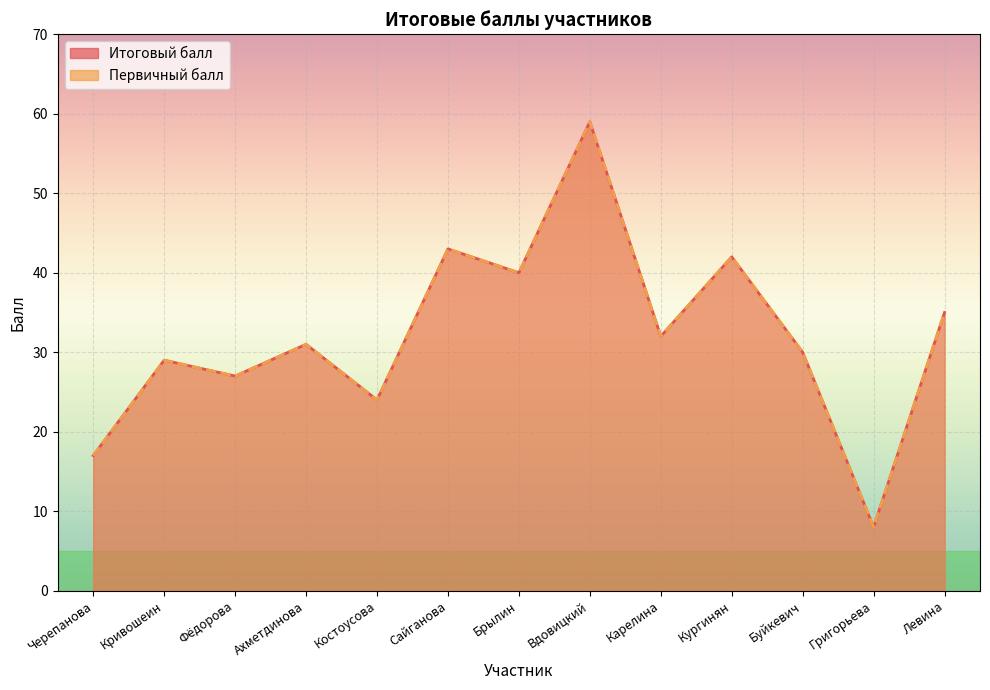

True or false: Первичный балл and Итоговый балл intersect in this chart.

False